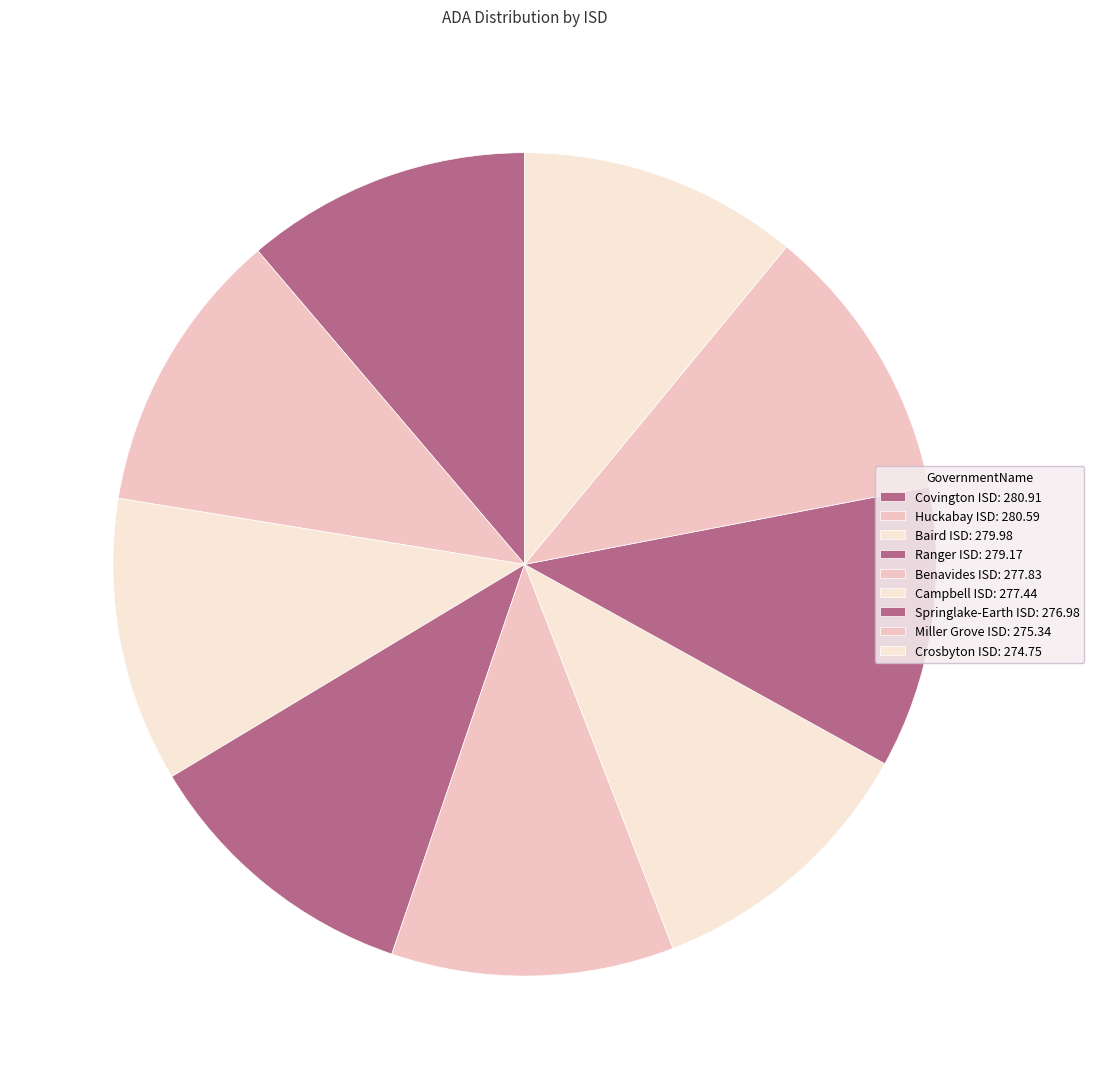

How many slices are in this pie chart?

9